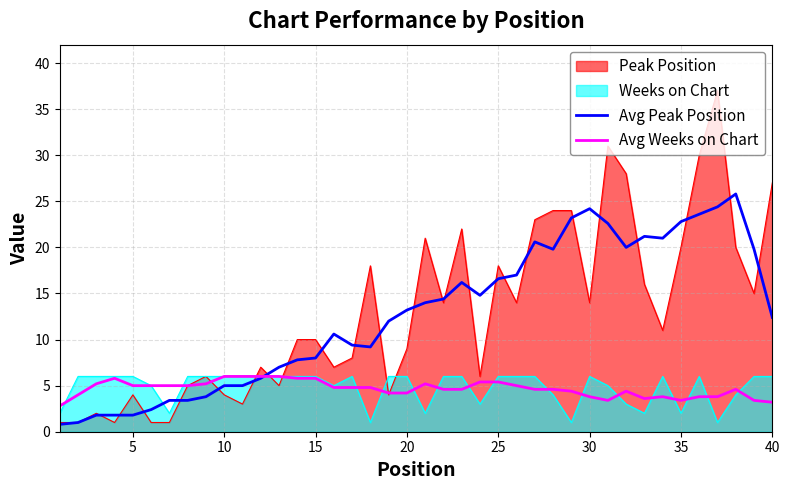

What is the difference between the highest and lowest values at 35?

20.8